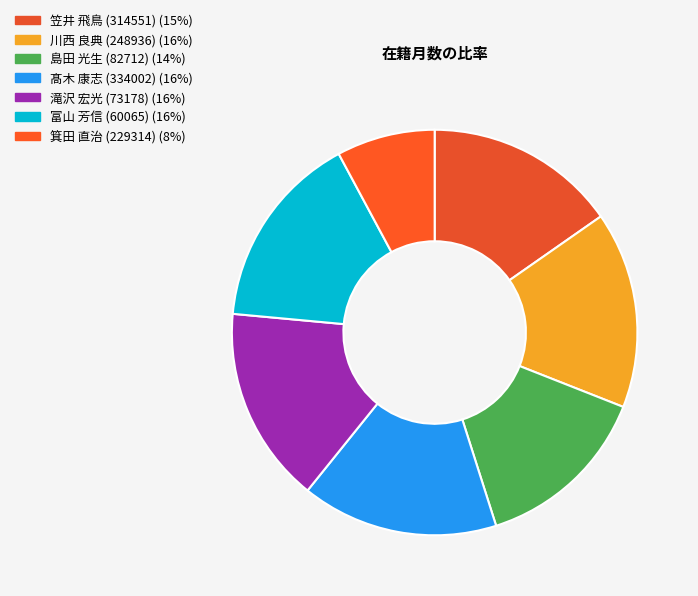

How many slices are in this pie chart?

7